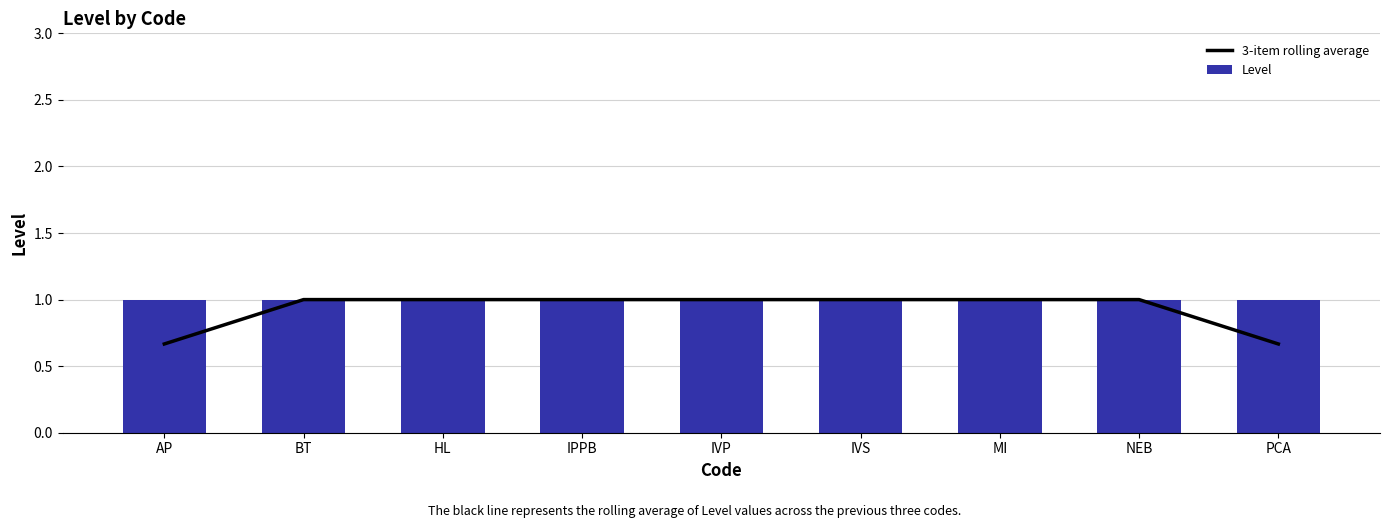

Does the chart contain any negative values?

No